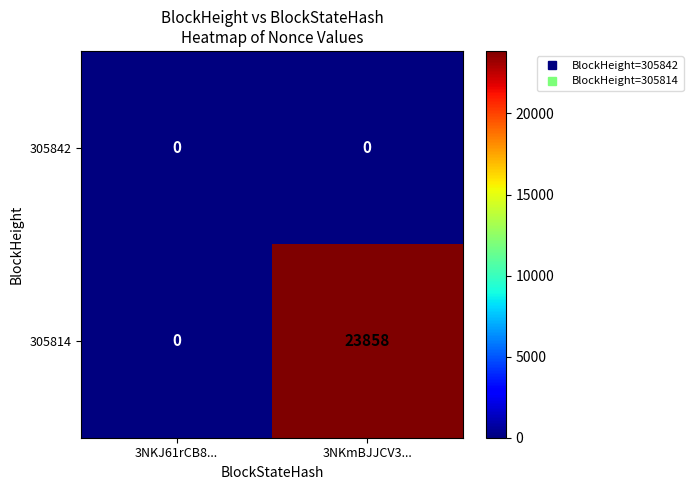

Reading right to left, what are all the values shown in this chart?

305842: 0	0
305814: 23858	0